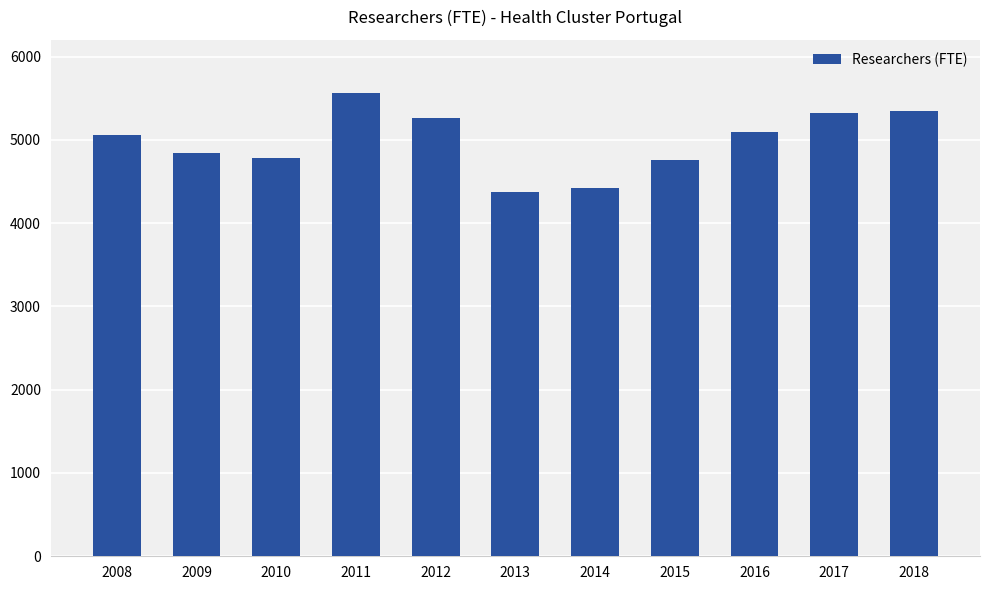

True or false: the data shows 4841 at 2009.

True